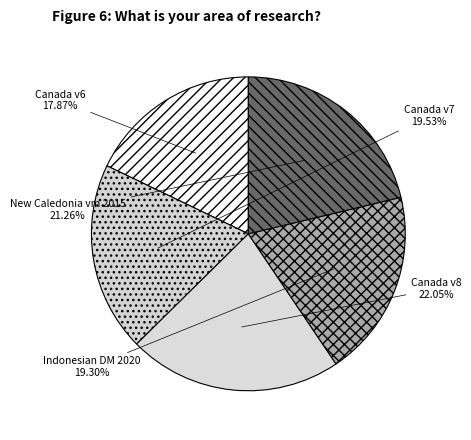

Count the number of slices in the pie.

5